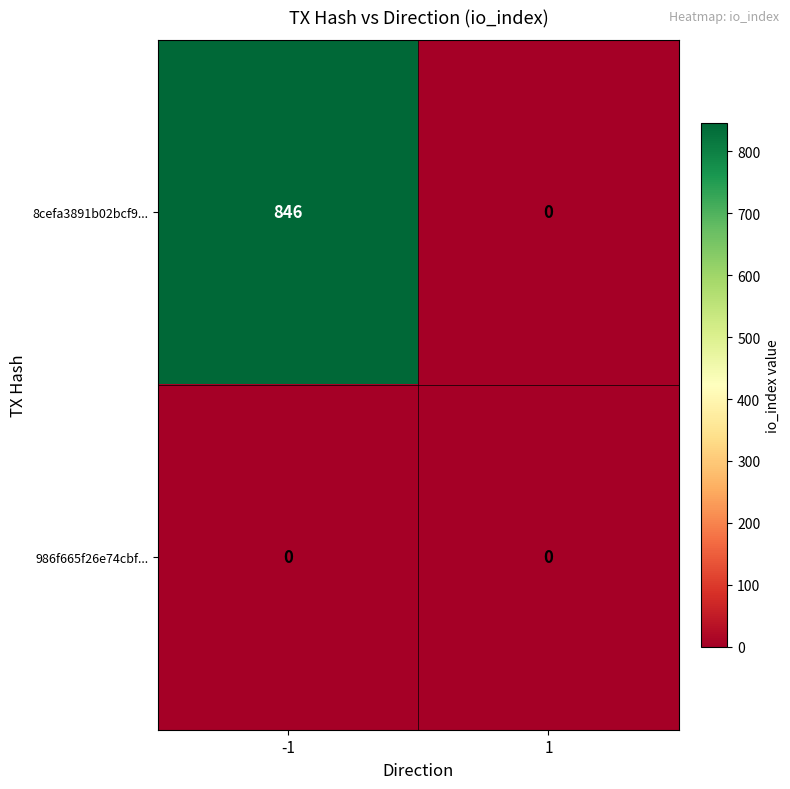

Is it true that 8cefa3891b02bcf9... equals 563 at 1?

False